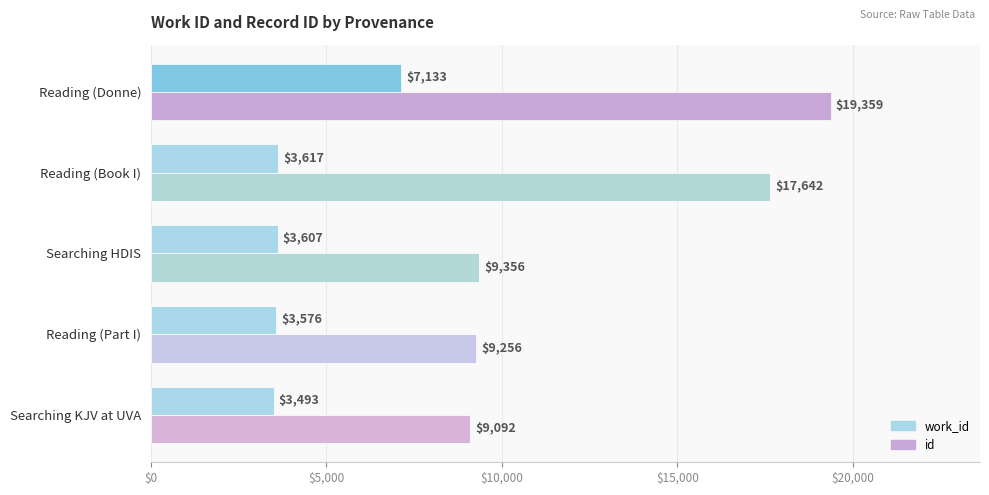

What is the difference between the maximum and second lowest values in the id series?

10103